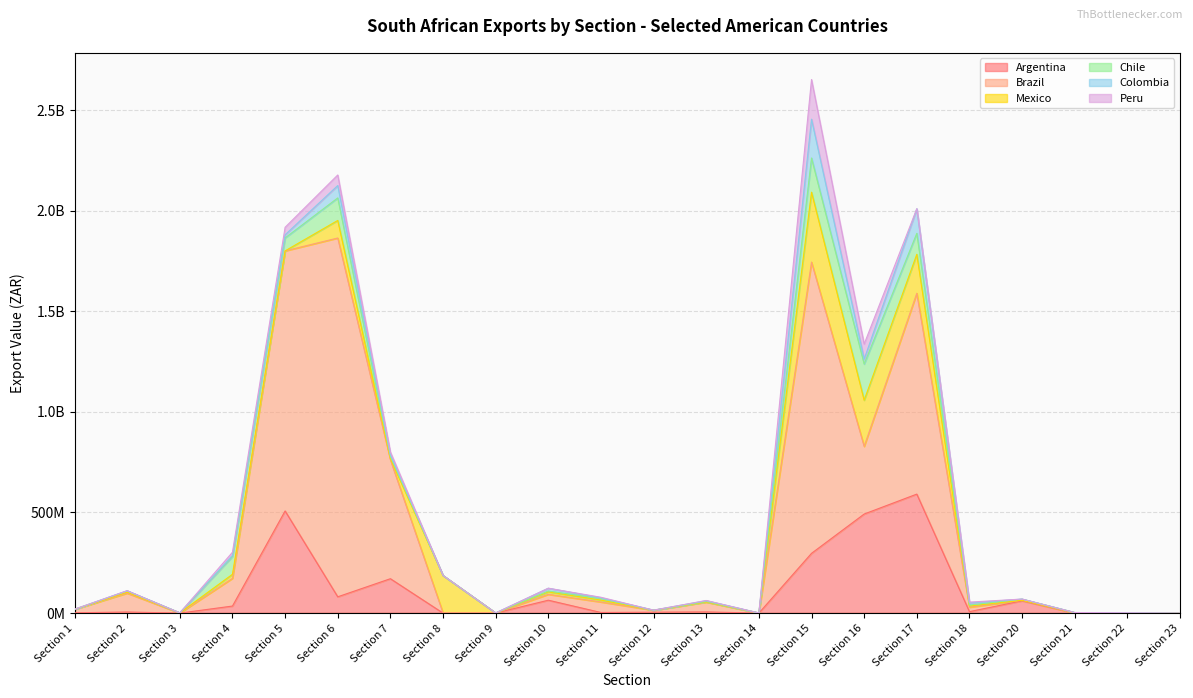

What are all the series names shown in the legend?

Argentina, Brazil, Mexico, Chile, Colombia, Peru